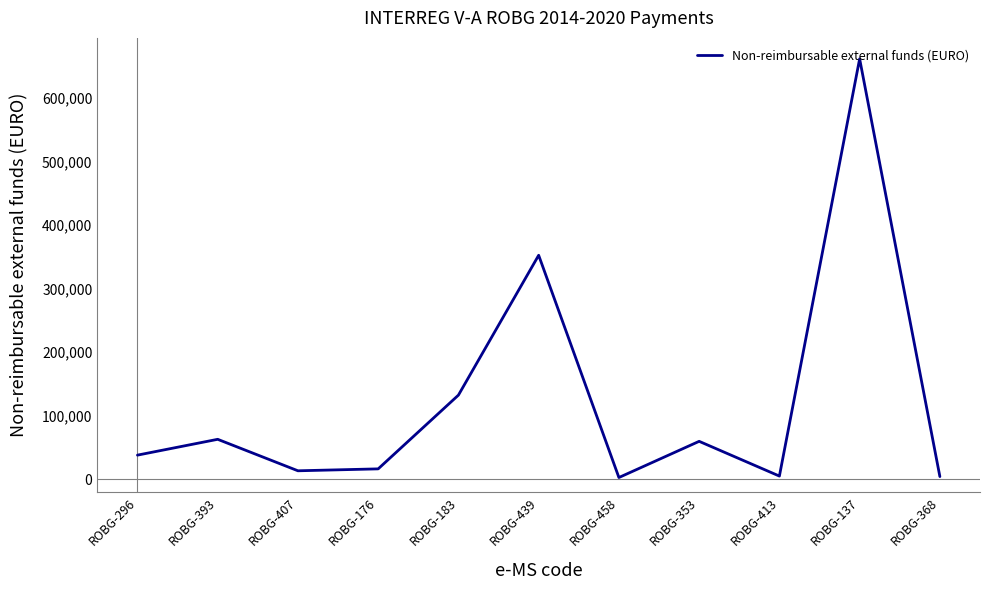

Approximately how many times larger is the value at ROBG-137 compared to ROBG-353?

11.1